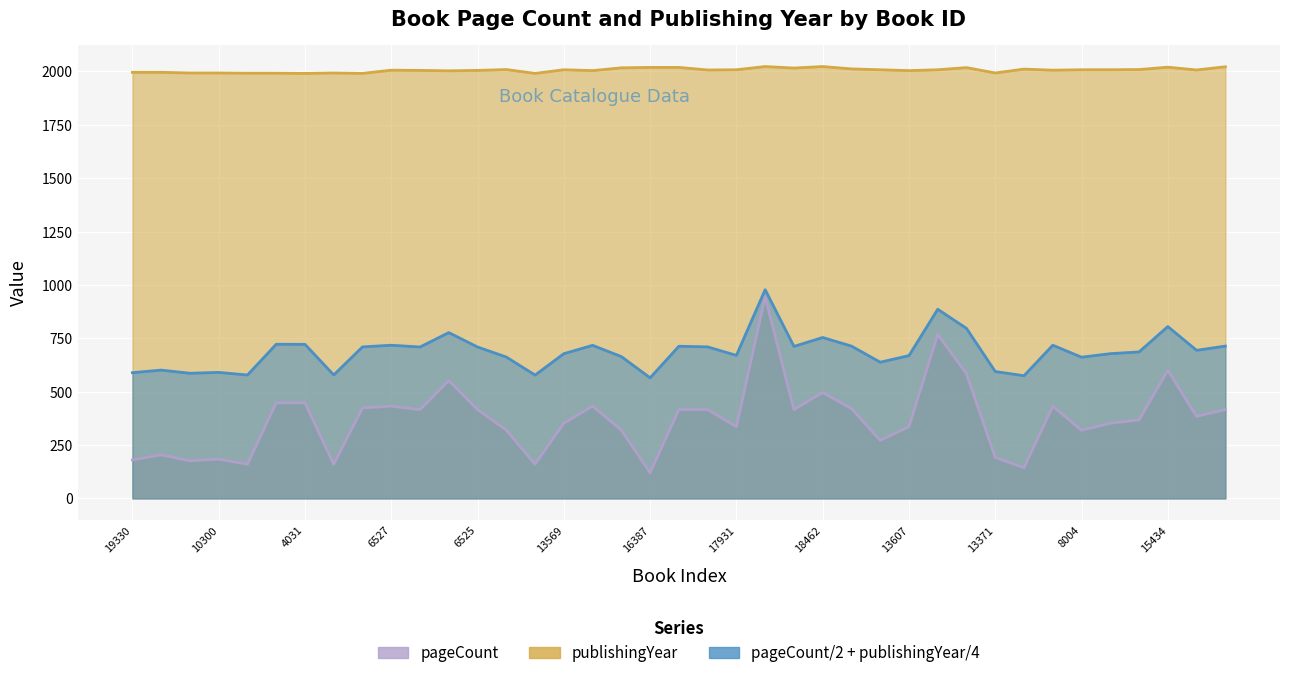

The value of pageCount/2 + publishingYear/4 at 10300 is 135.0. True or false?

False